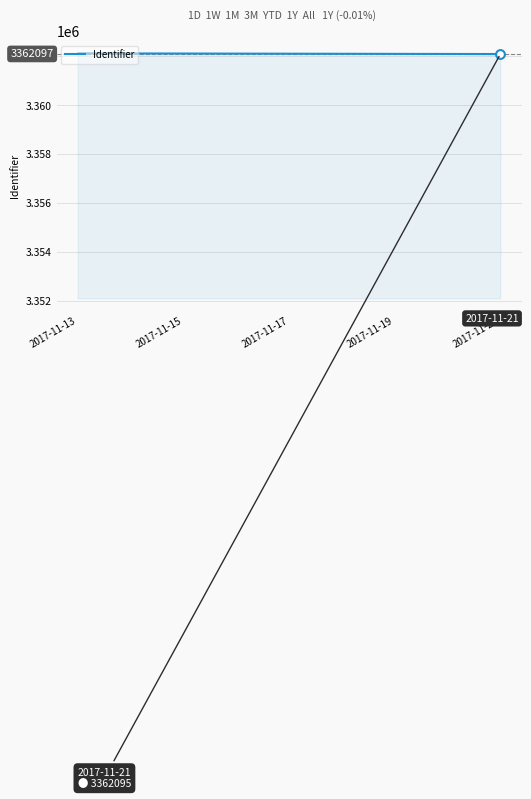

What is the ratio of the value at 11 to the value at 8?

1.0